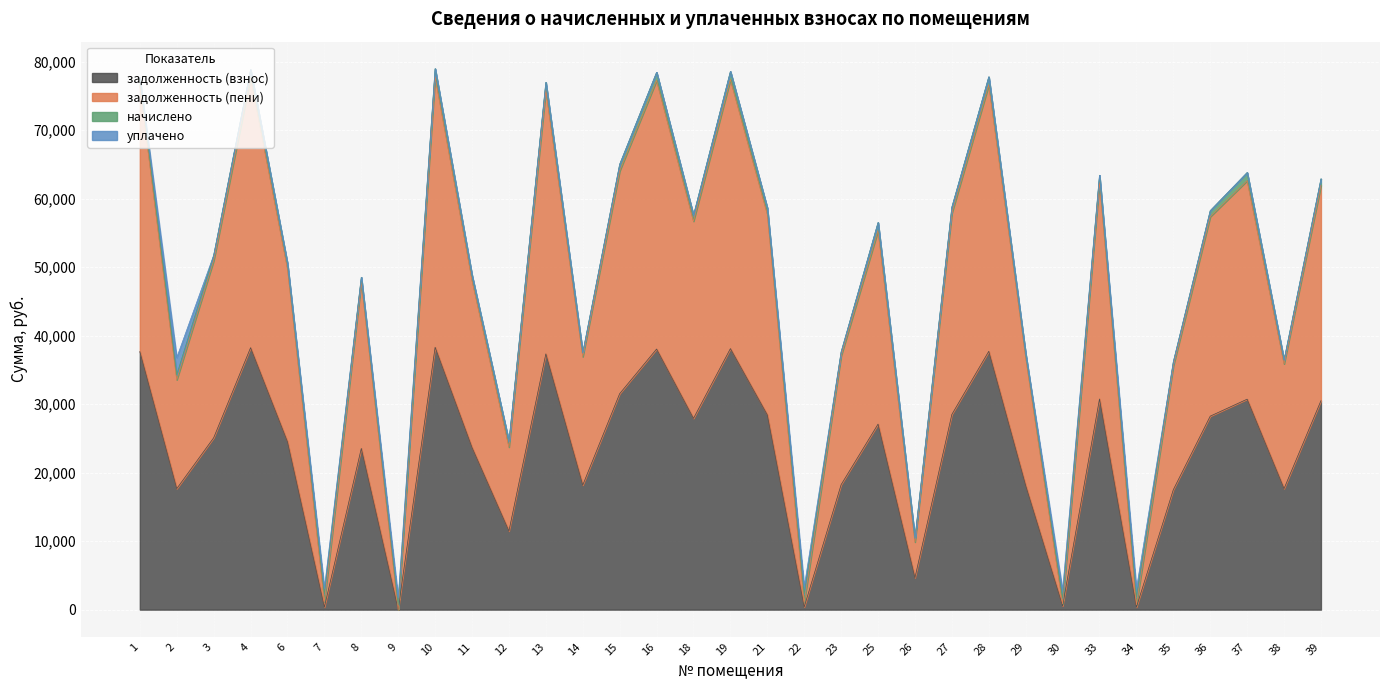

True or false: задолженность (взнос) and задолженность (пени) intersect in this chart.

False